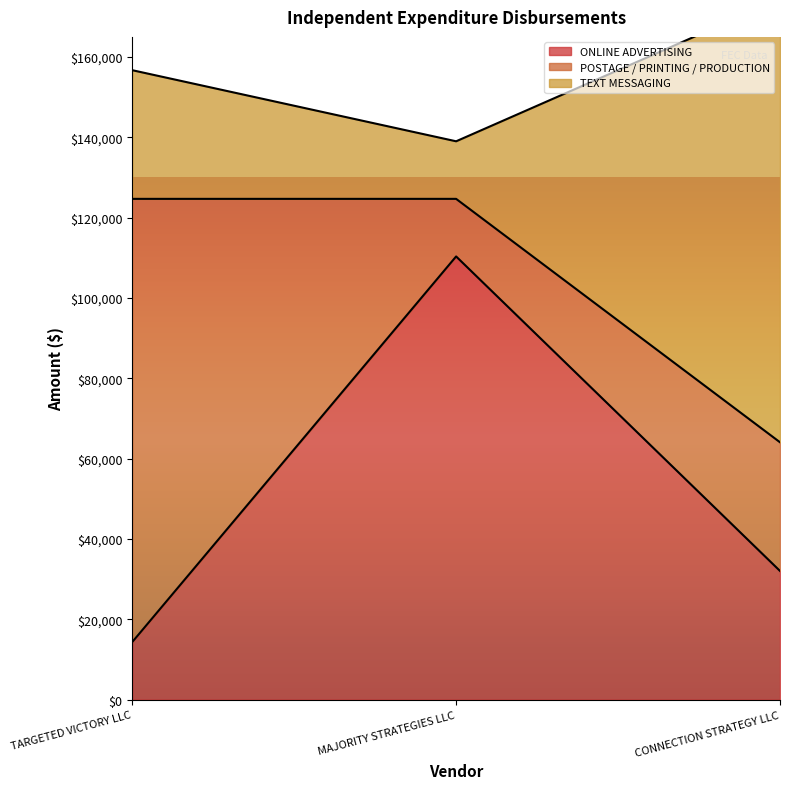

Which label corresponds to the smallest value in the chart?

TARGETED VICTORY LLC